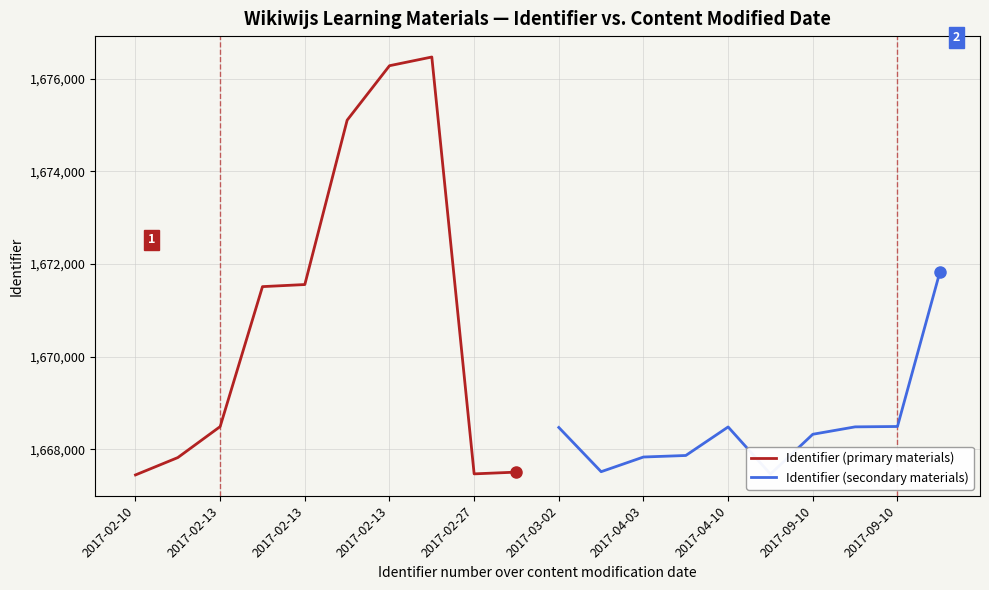

True or false: Identifier (primary materials) has more than 2 interior local peaks.

False